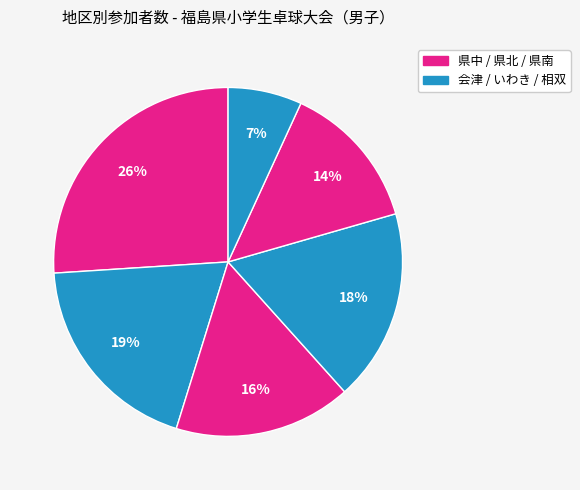

Count the number of slices in the pie.

6